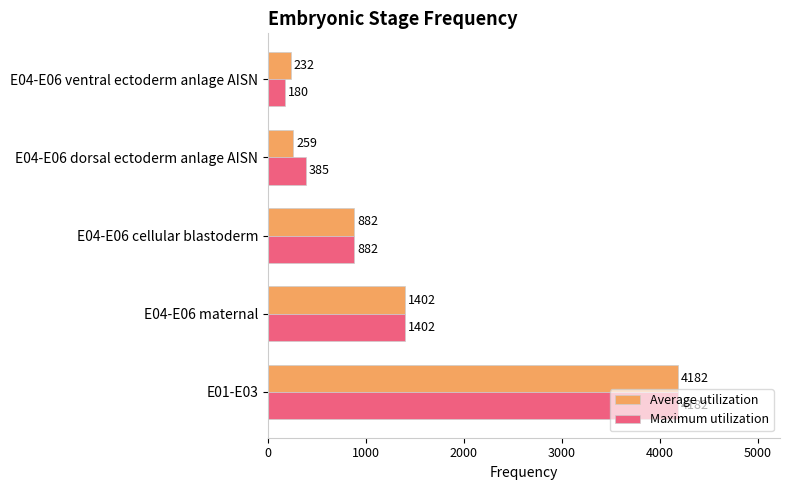

At which category is the sum across all series the highest?

E01-E03